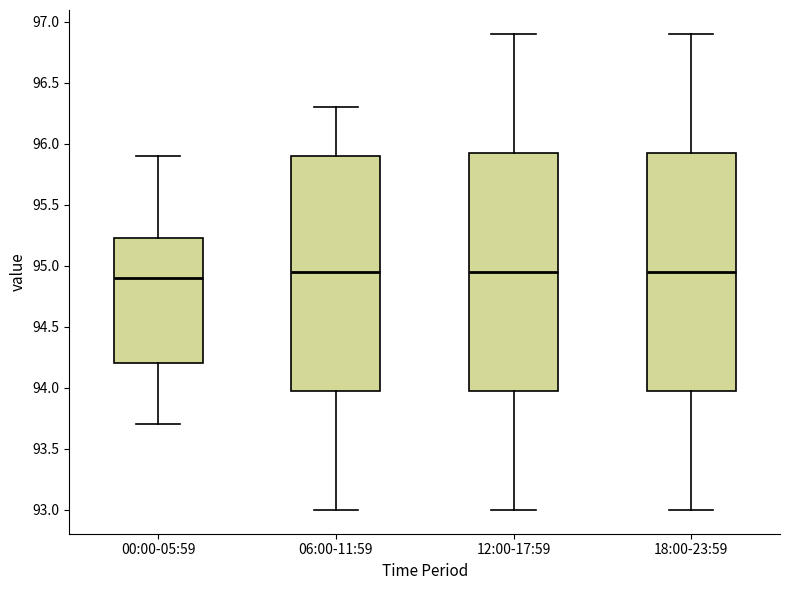

Reading left to right, transcribe this box plot: for each box, give where its median line is, the range the box spans, and where its two whiskers end, as read against the y-axis. The values are not printed on the chart, so give them approximately, as read against the axis.

00:00-05:59: median 94.90, box 94.20 to 95.25, whiskers 93.70 to 95.90
06:00-11:59: median 94.95, box 94.00 to 95.90, whiskers 93.00 to 96.30
12:00-17:59: median 94.95, box 94.00 to 95.95, whiskers 93.00 to 96.90
18:00-23:59: median 94.95, box 94.00 to 95.95, whiskers 93.00 to 96.90